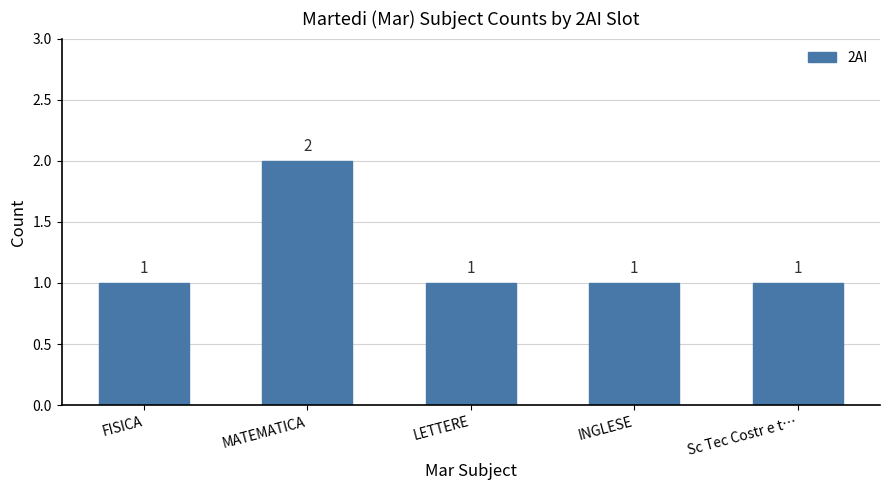

What is the average value?

1